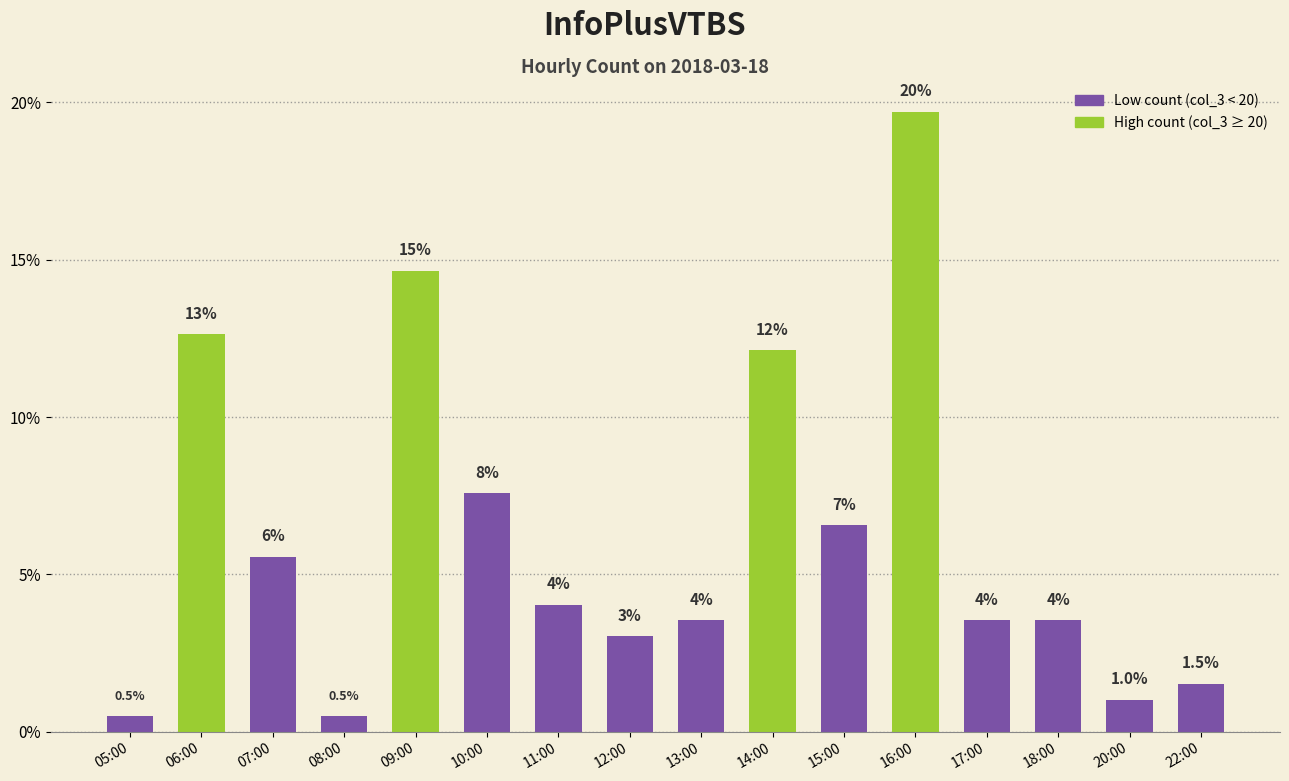

What is the label of the 14th bar from the right?

07:00